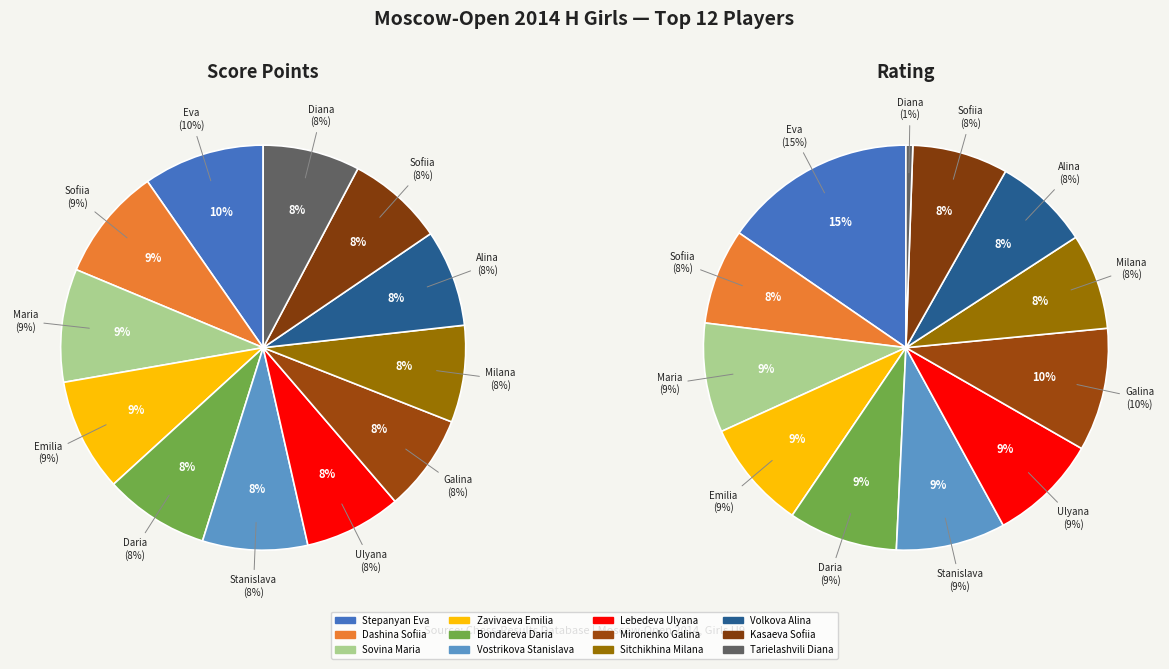

How many segments does this pie chart have?

12